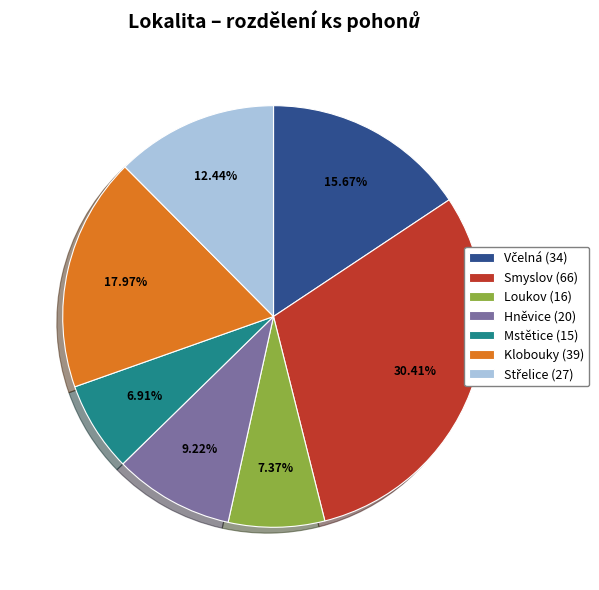

Count the number of slices in the pie.

7